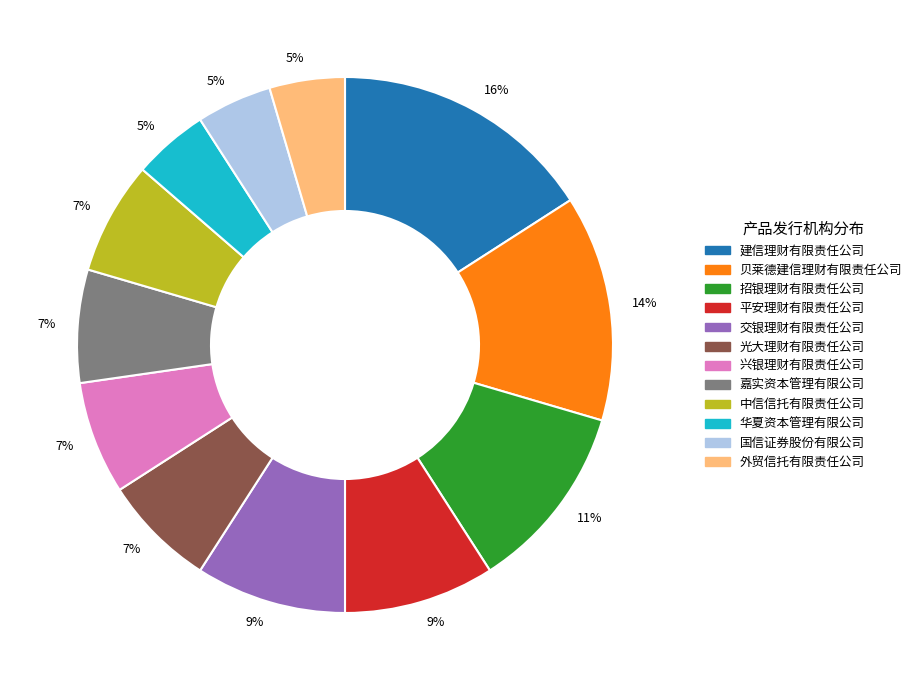

To the nearest percent, what is the average slice percentage?

8%